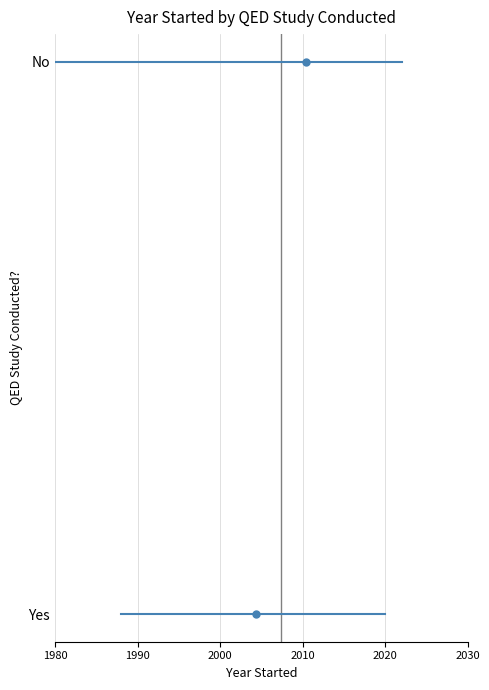

What is the total value across all series at 1990?

1